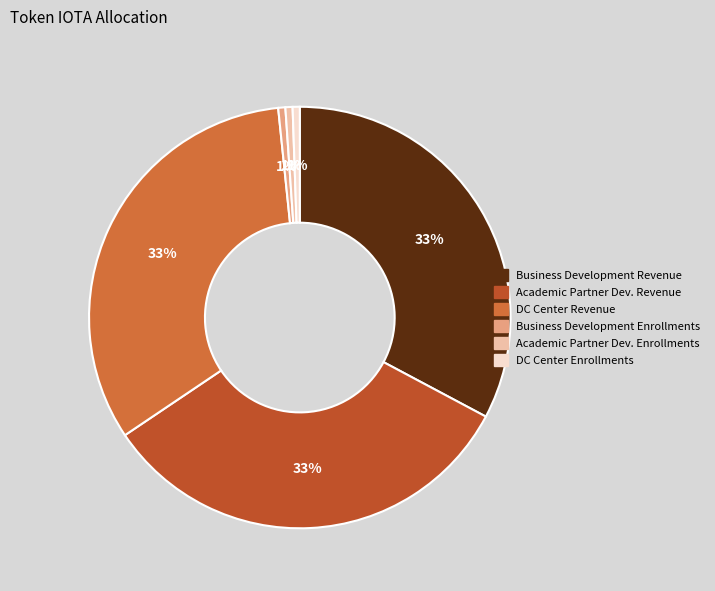

To the nearest percent, what percentage of the pie is DC Center Revenue?

33%